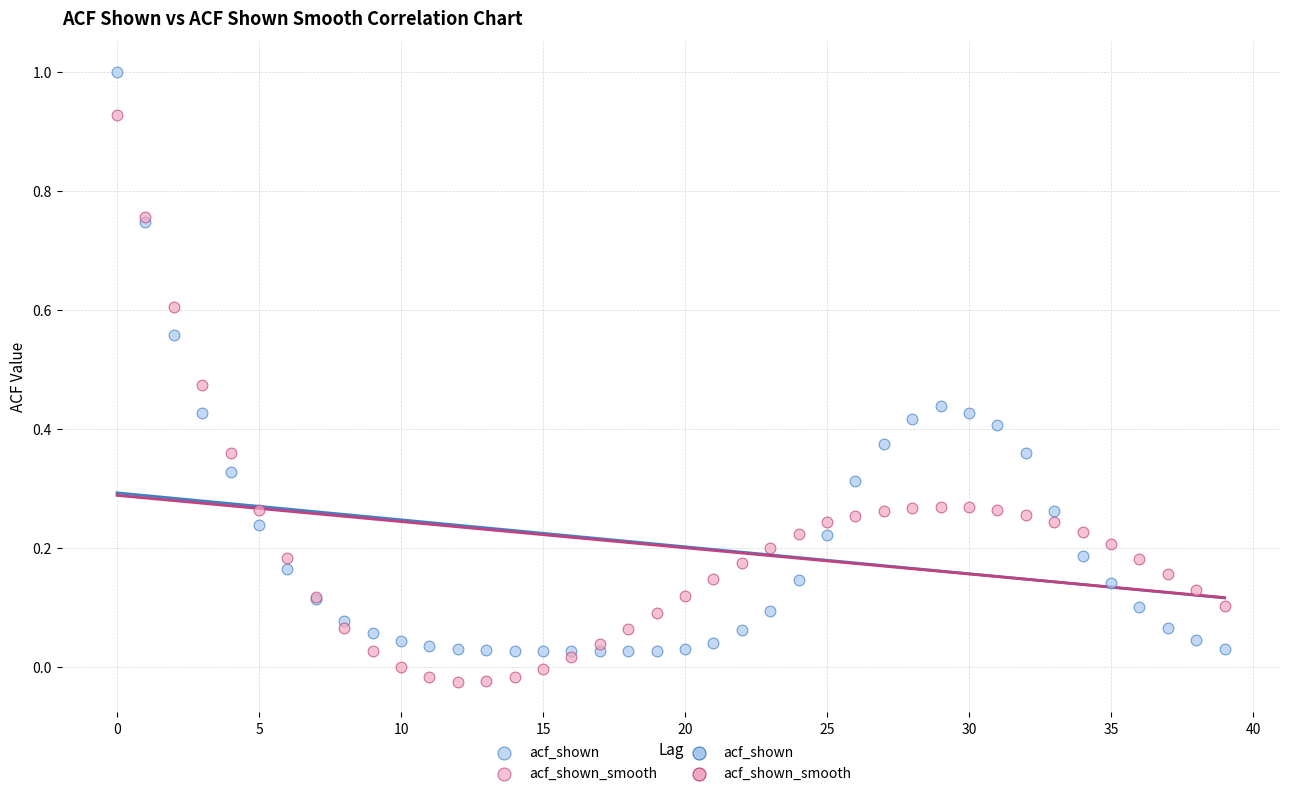

Which series reaches the maximum Y coordinate?

acf_shown